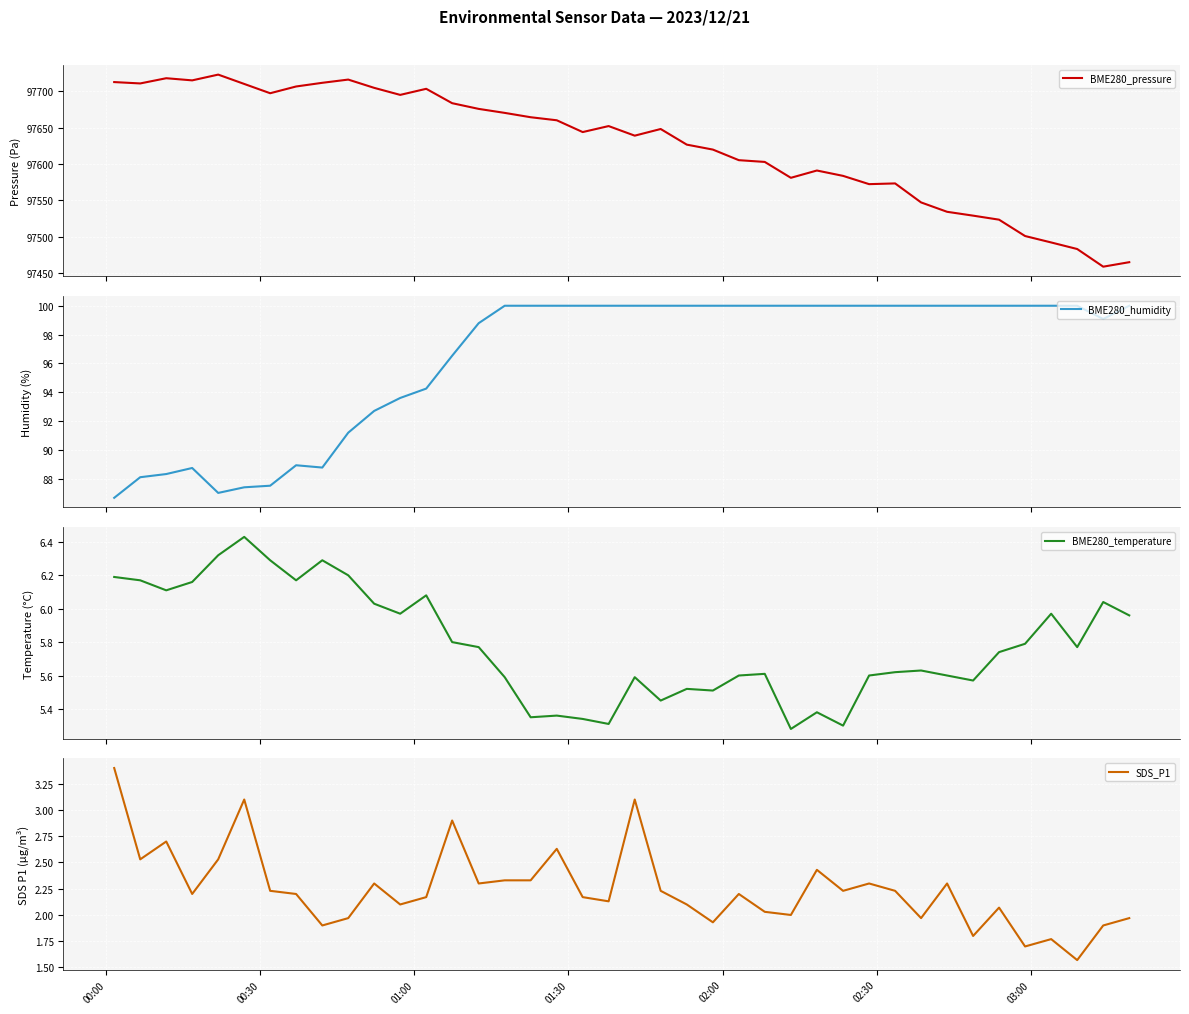

True or false: BME280_temperature and BME280_humidity cross at least once.

False